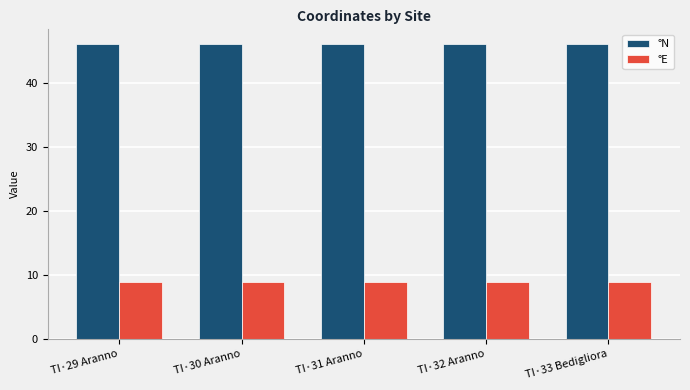

What is the label of the 3rd bar from the left?

TI·31 Aranno